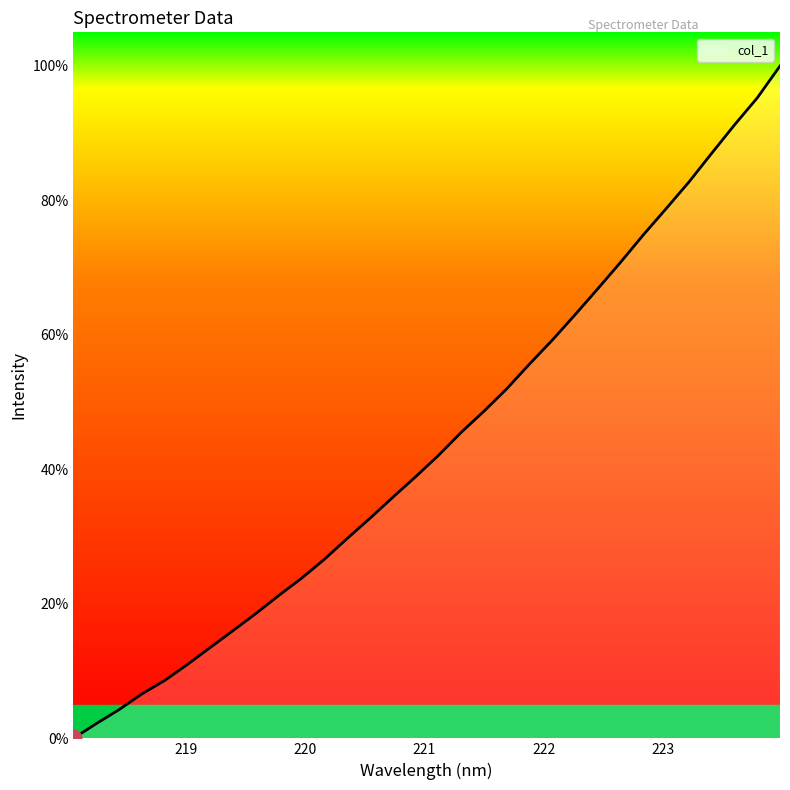

What is the greatest value displayed?

100.0